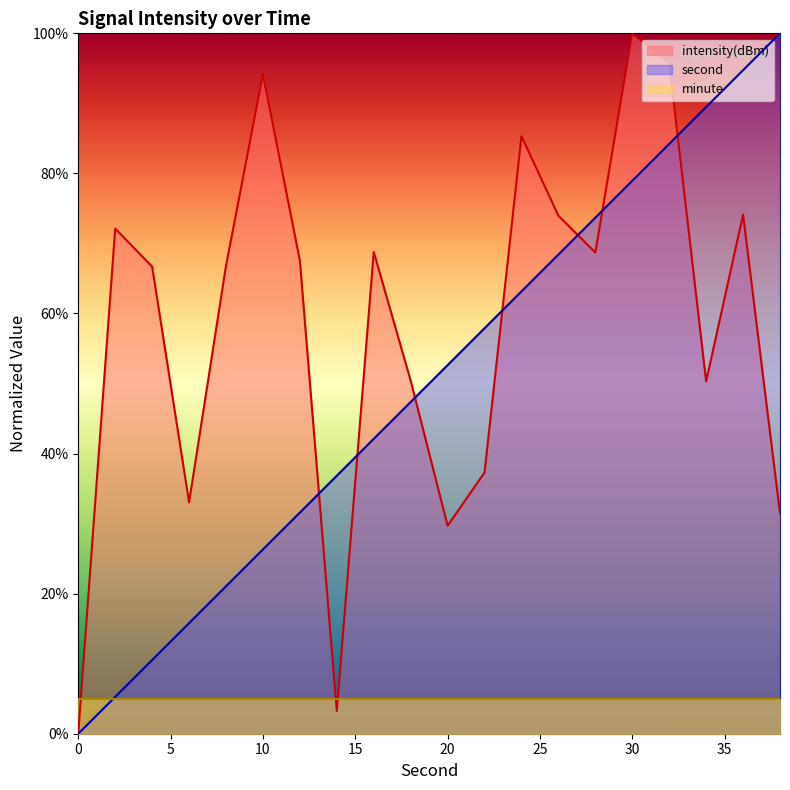

At 30, list the series in order from smallest to largest.

minute, second, intensity(dBm)